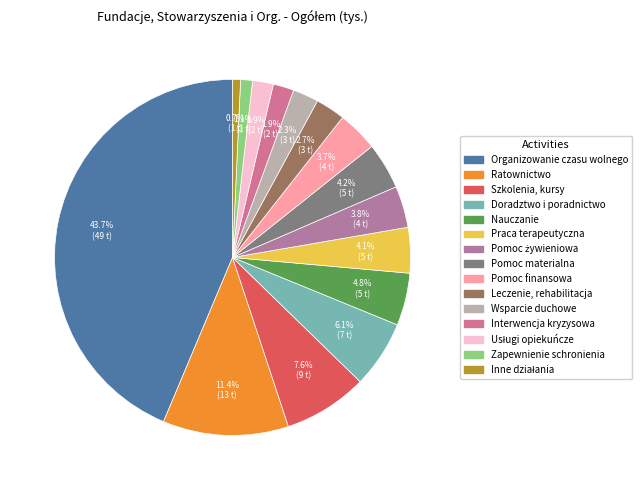

Is Zapewnienie schronienia the majority of the pie?

No